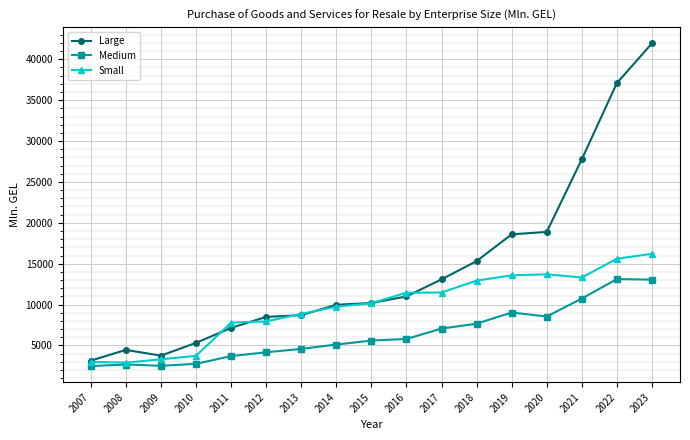

Rank the series at 2018 from lowest to highest value.

Medium, Small, Large